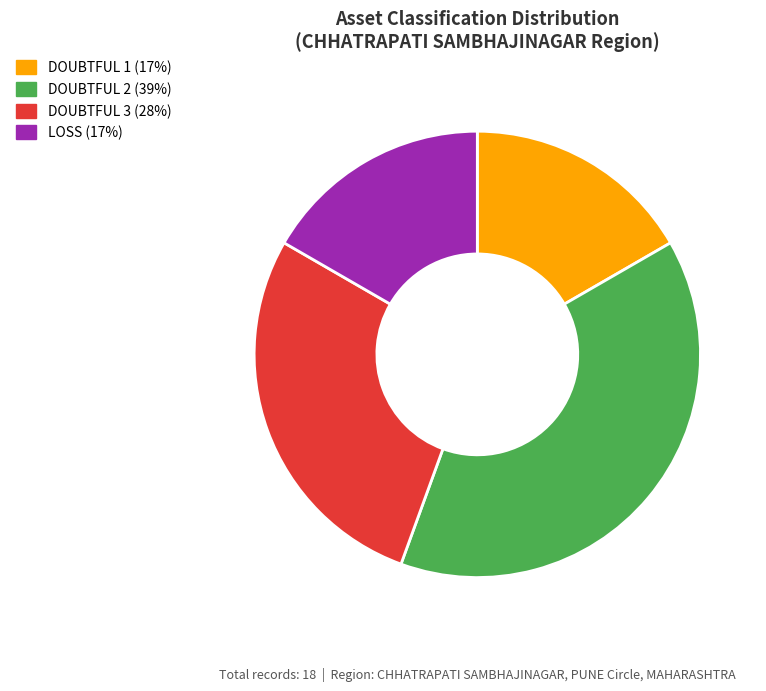

Approximately how many times larger is the value at LOSS (17%) compared to DOUBTFUL 3 (28%)?

0.6